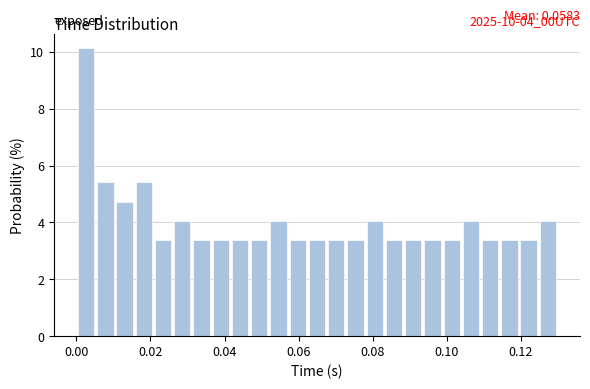

Read against the x-axis, roughly where is the centre of the tallest bar?

0.002